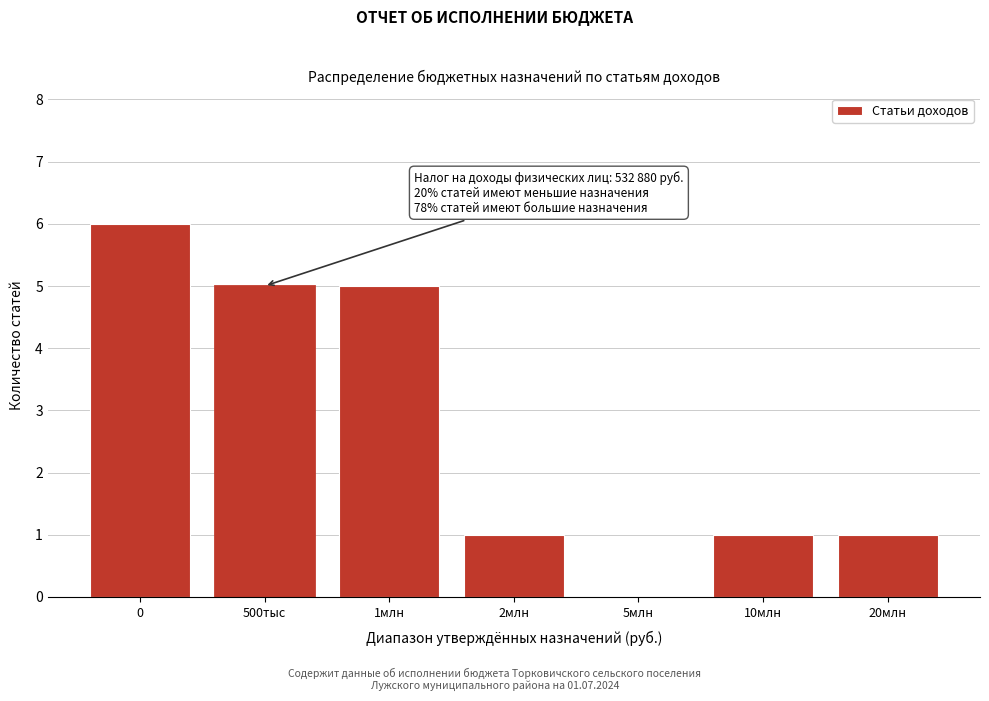

Reading right to left, what are all the values shown in this chart?

20млн=1	10млн=1	5млн=0	2млн=1	1млн=5	500тыс=5	0=6